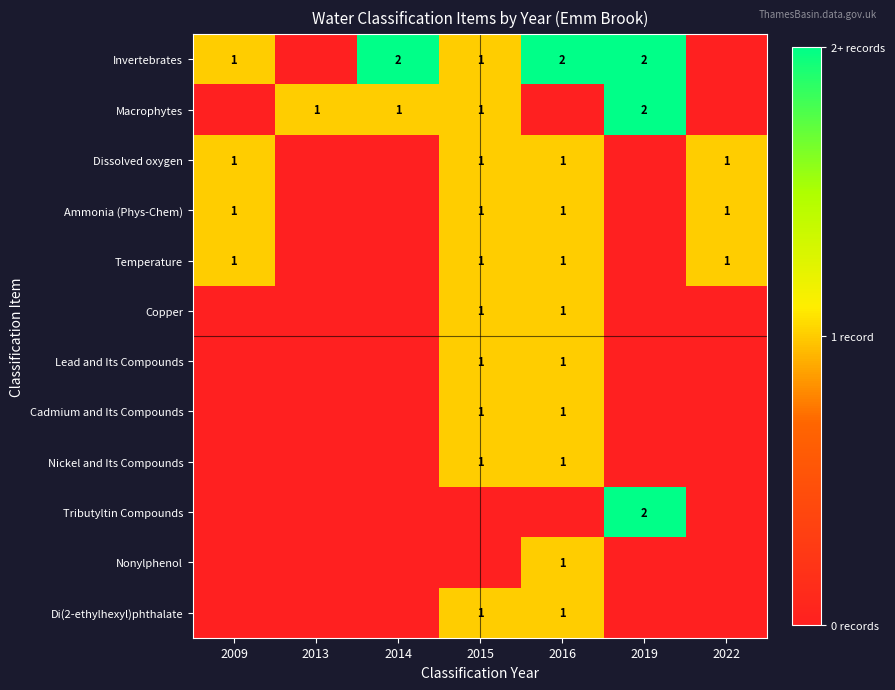

Between 2015 and 2016, which is larger?

2016